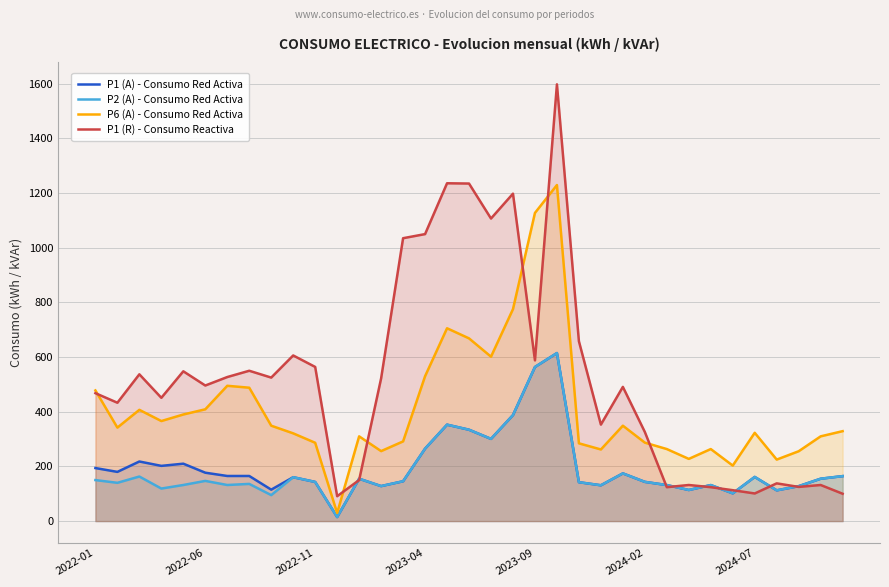

In P6 (A) - Consumo Red Activa, how many points are lower than both neighbors (excluding endpoints)?

9